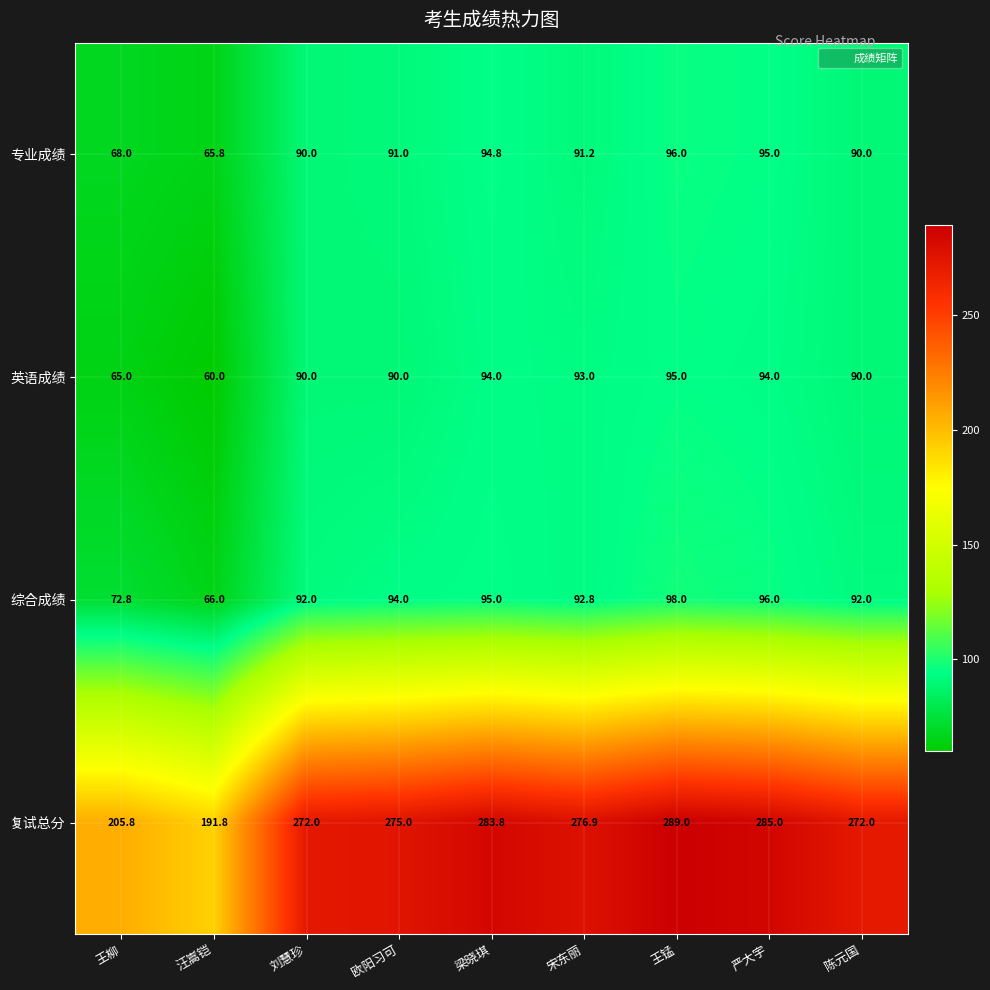

What is the average value of the 英语成绩 series?

85.7